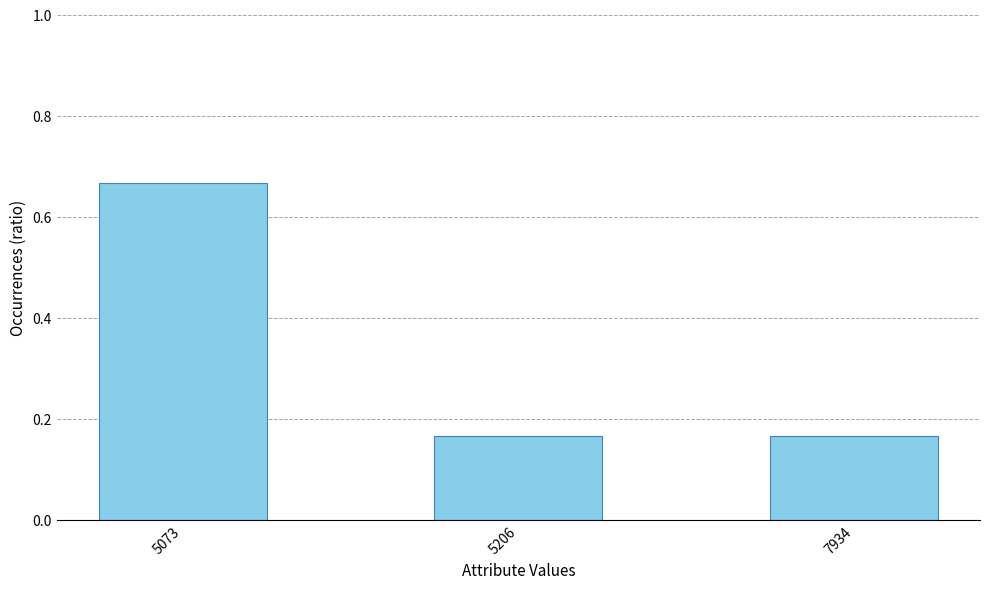

Which category has the highest value across all series?

5073